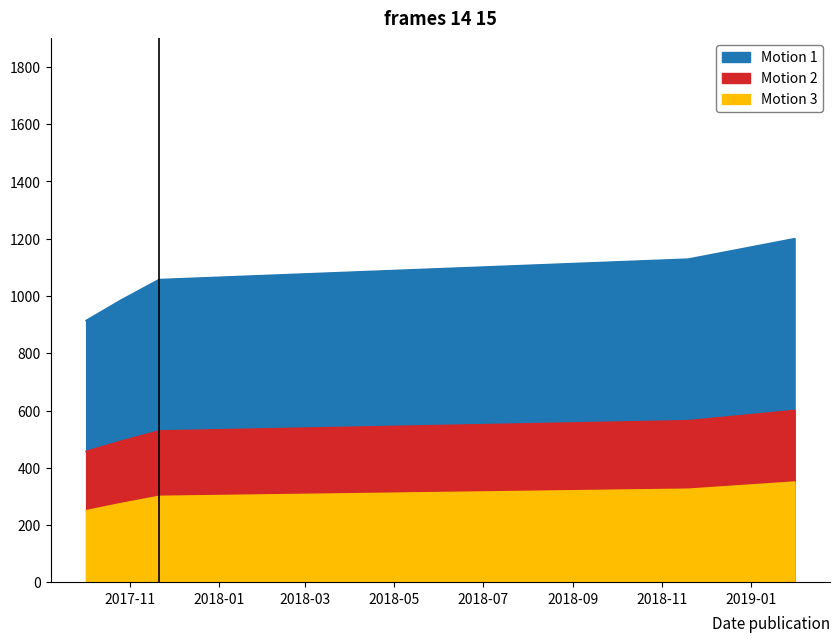

Reading left to right, transcribe all the data shown in this chart.

2017-10-02=250	2017-10-26=275	2017-11-21=300	2018-11-19=325	2019-01-31=350